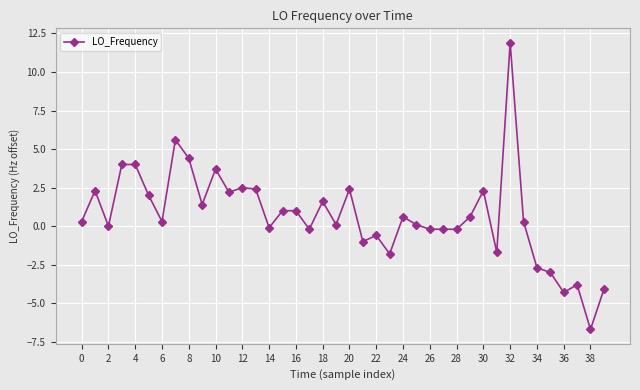

What is the value of the 11th point from the left?

3.7